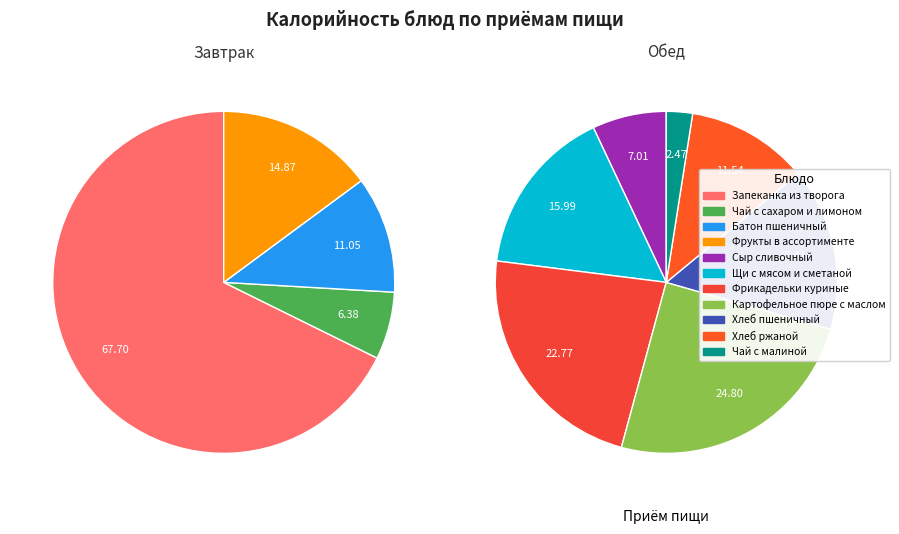

What is the smallest slice in the pie chart?

Чай с малиной